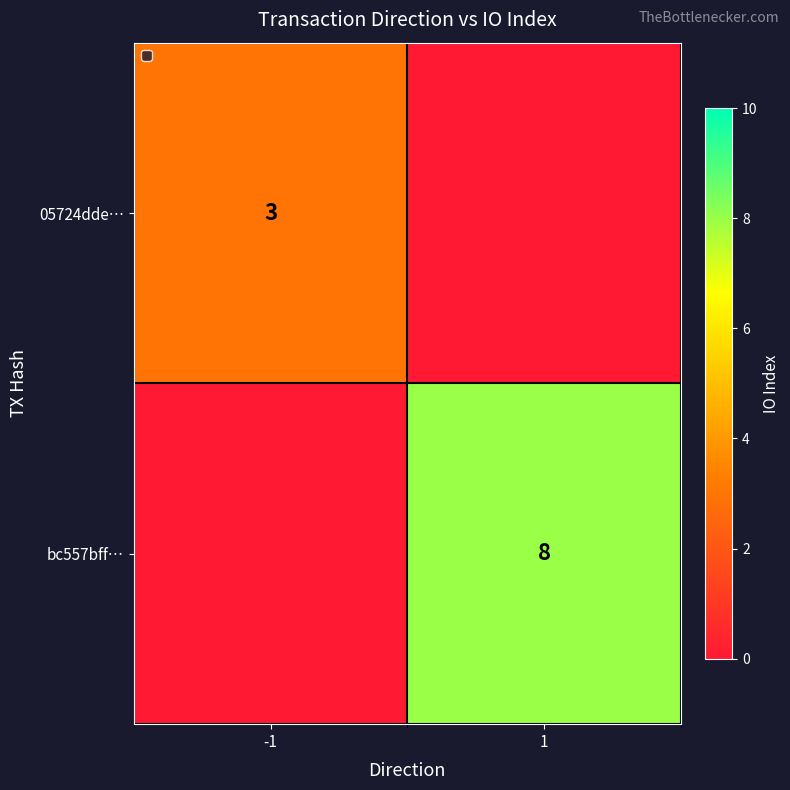

The bc557bff… series shows 8 at 1. True or false?

True